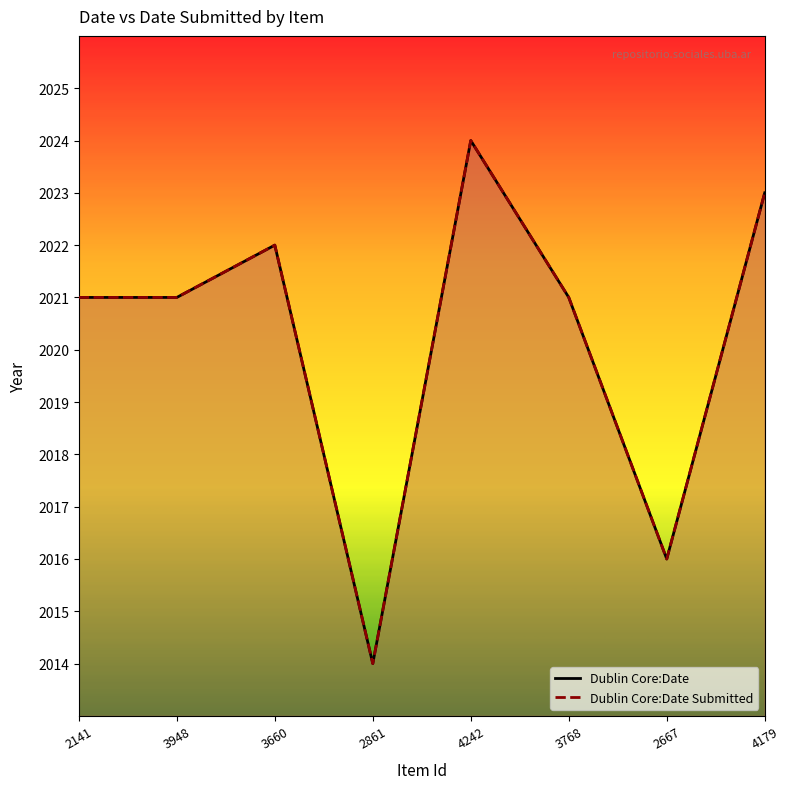

Which series changed the most between 3660 and 3768?

Dublin Core:Date